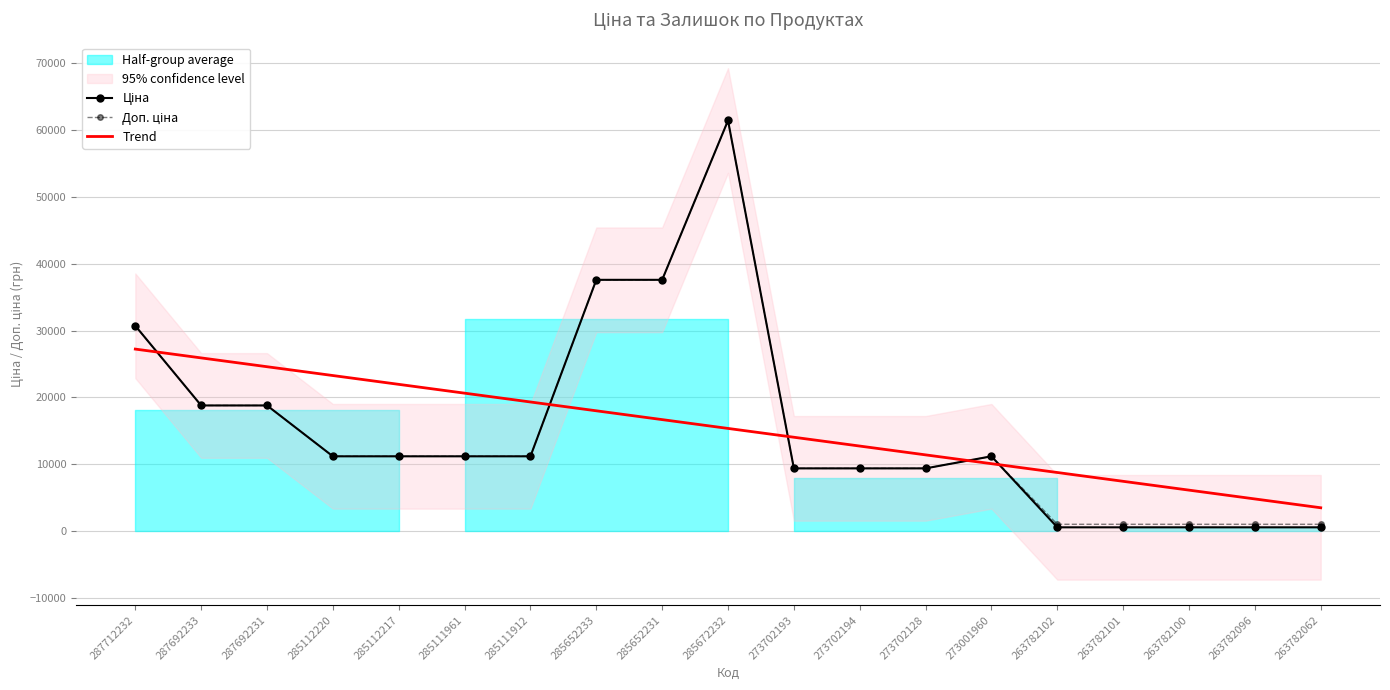

At which category does Доп. ціна reach its first local peak?

285672232